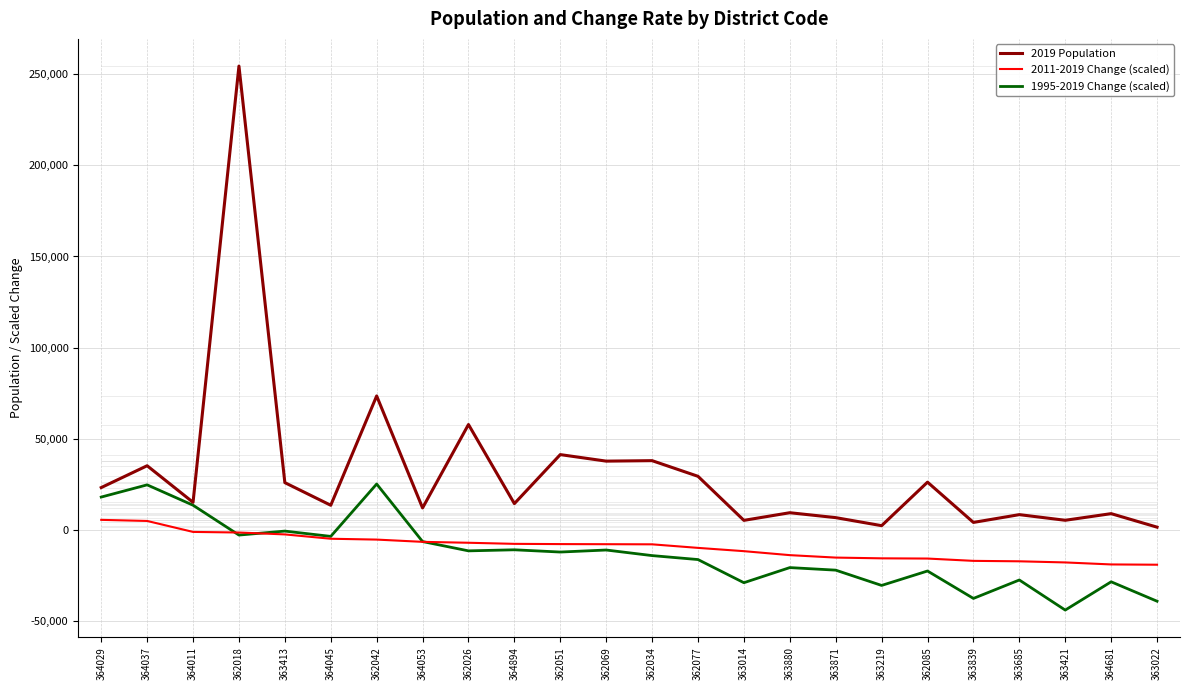

What is the average value of the 1995-2019 Change (scaled) series?

-12843.3